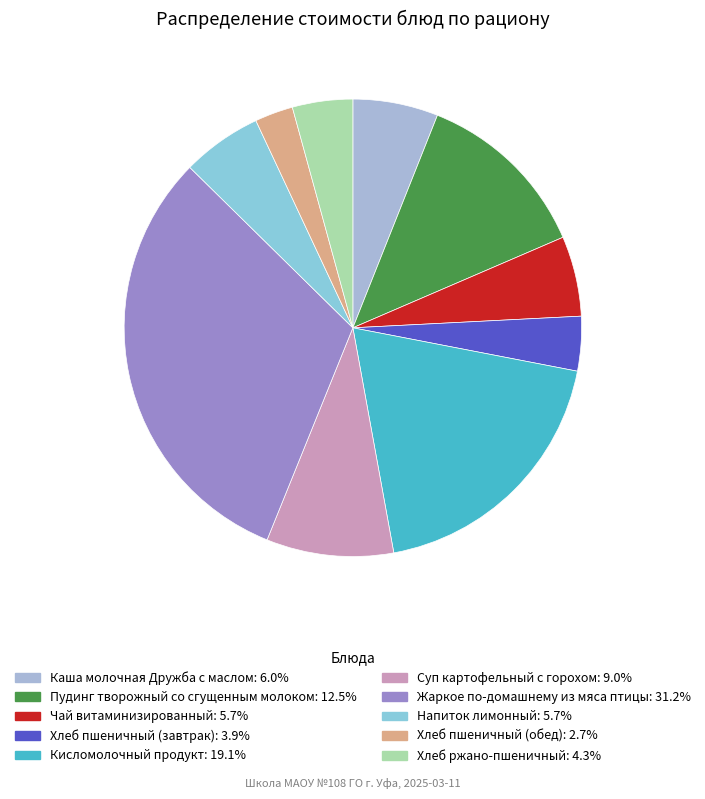

Is there a majority slice in this chart?

No